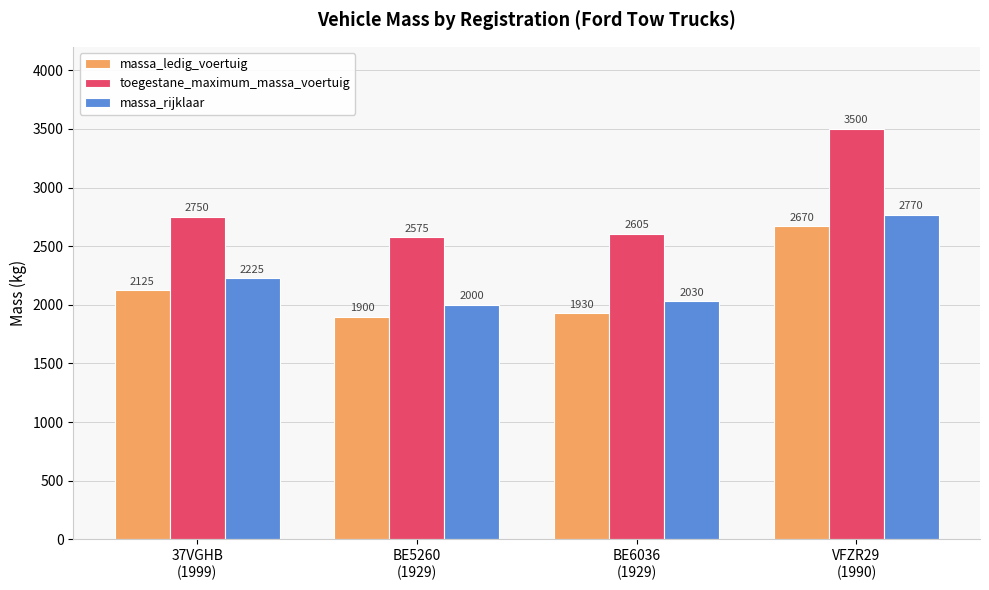

At BE6036
(1929), list the series in order from smallest to largest.

massa_ledig_voertuig, massa_rijklaar, toegestane_maximum_massa_voertuig